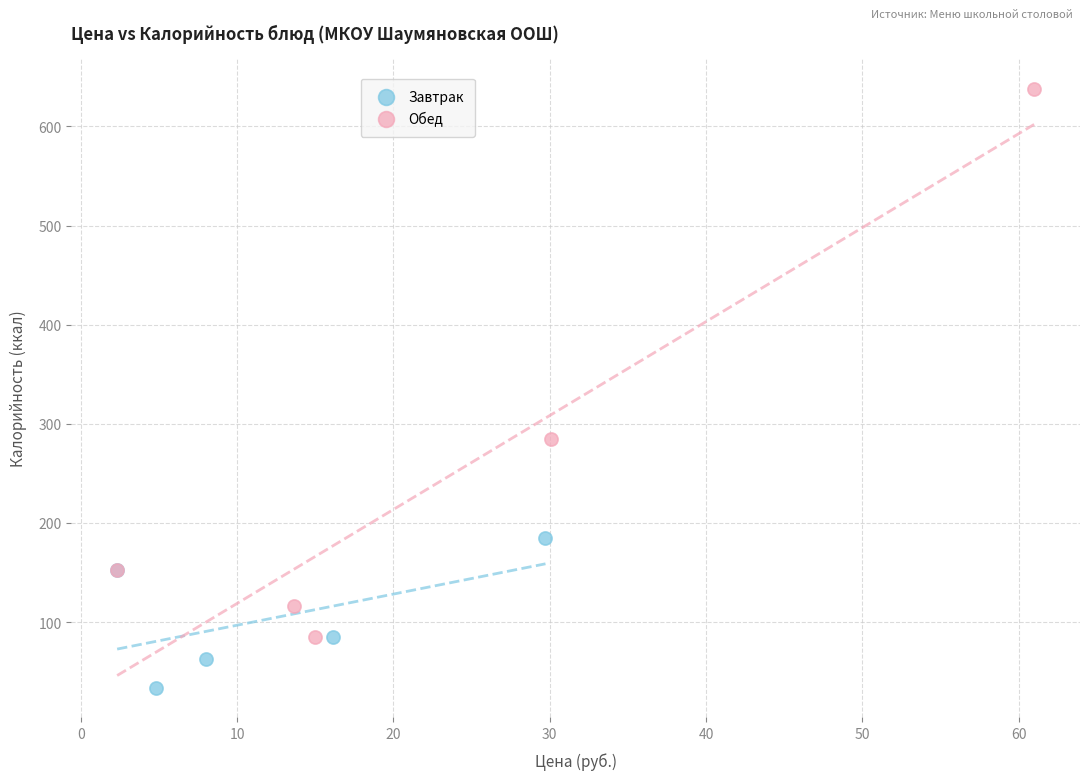

Which series has the widest spread of Y values?

Обед